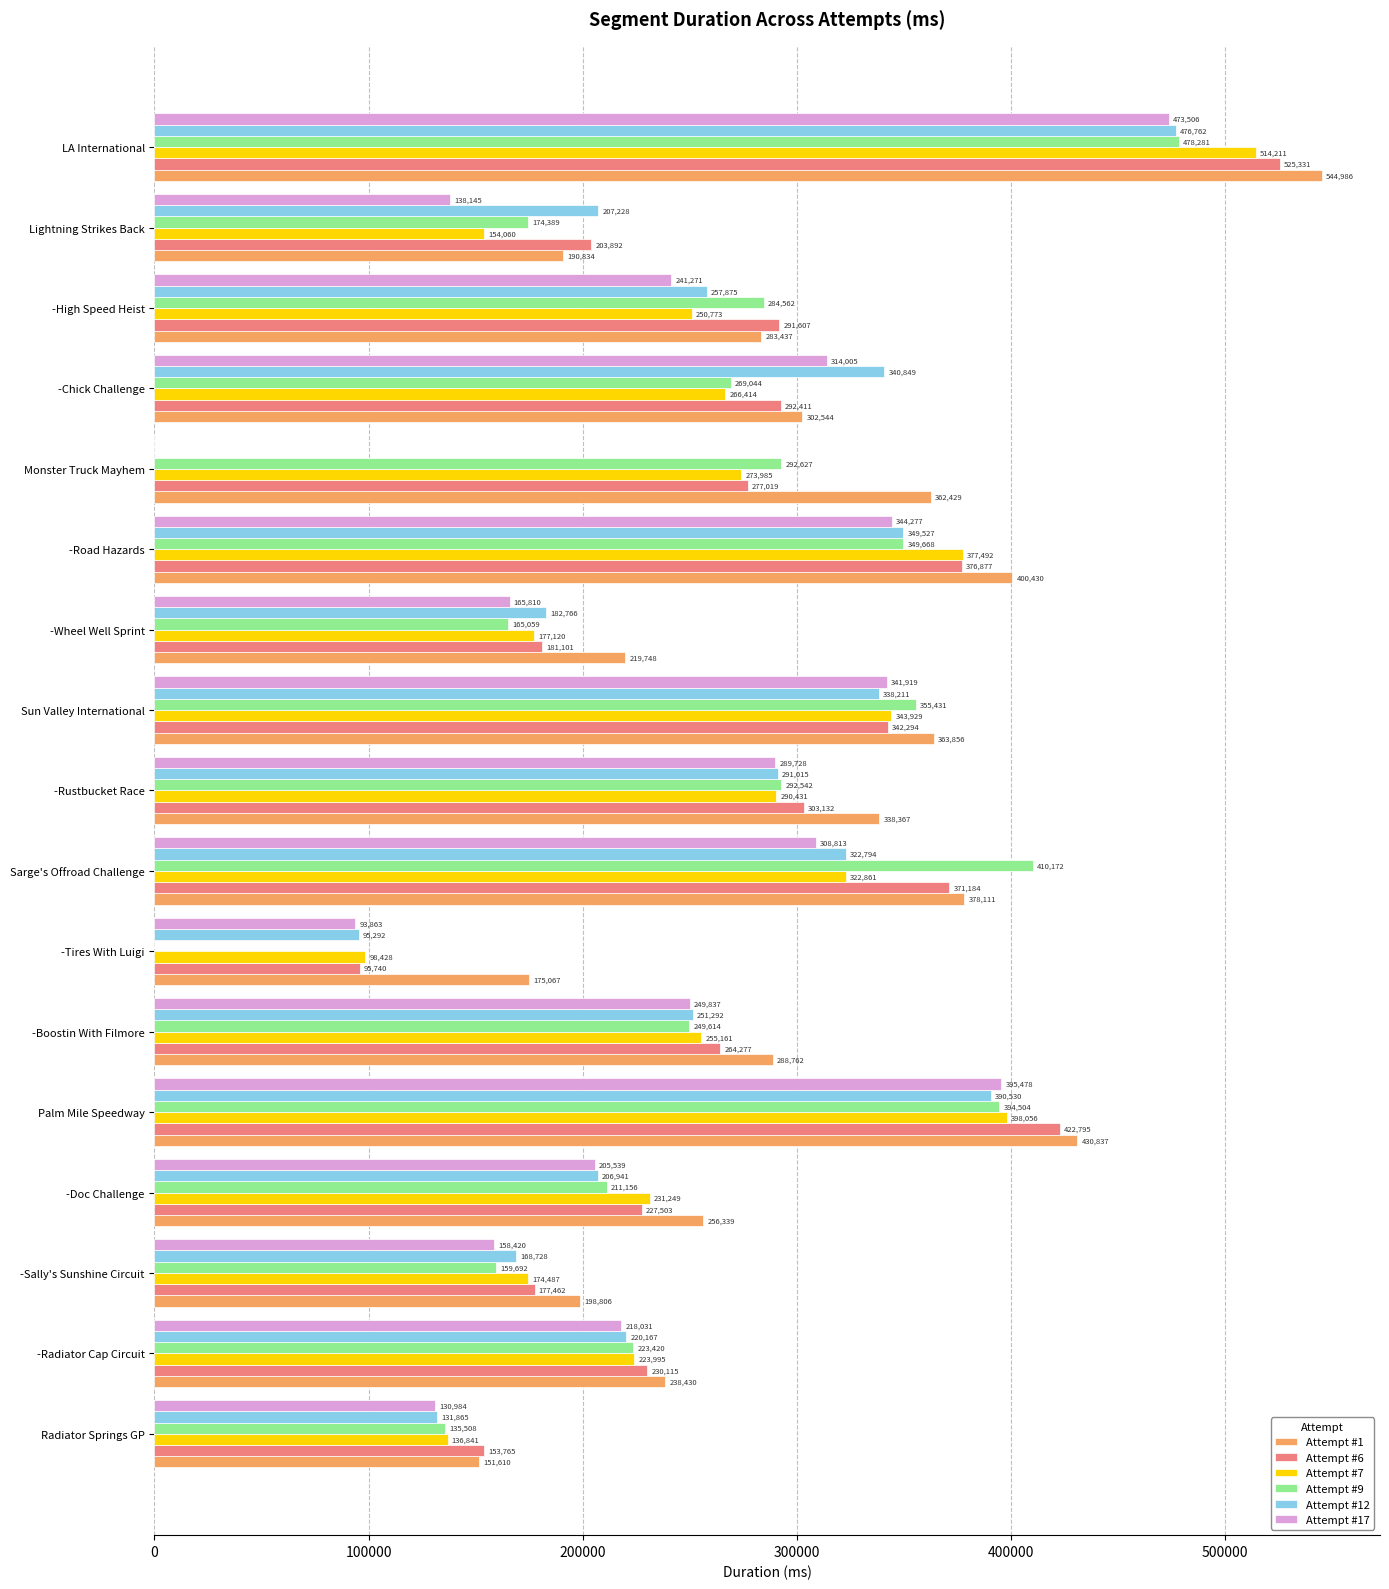

True or false: Attempt #9 has a value of 355431 at Sun Valley International.

True